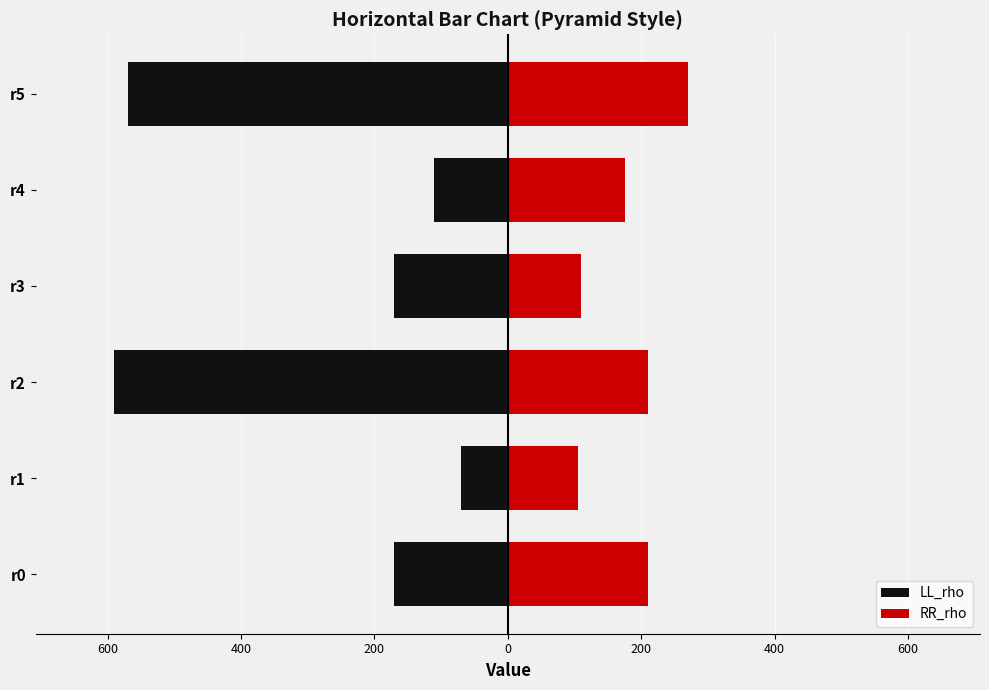

How many categories are shown in the chart?

6